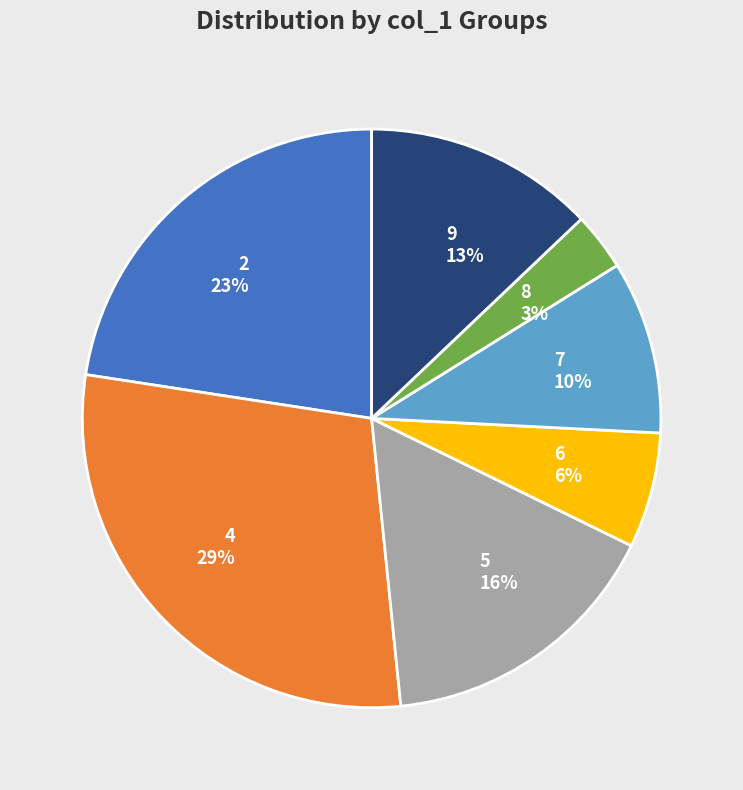

Rank the categories by value from lowest to highest.

8, 6, 7, 9, 5, 2, 4